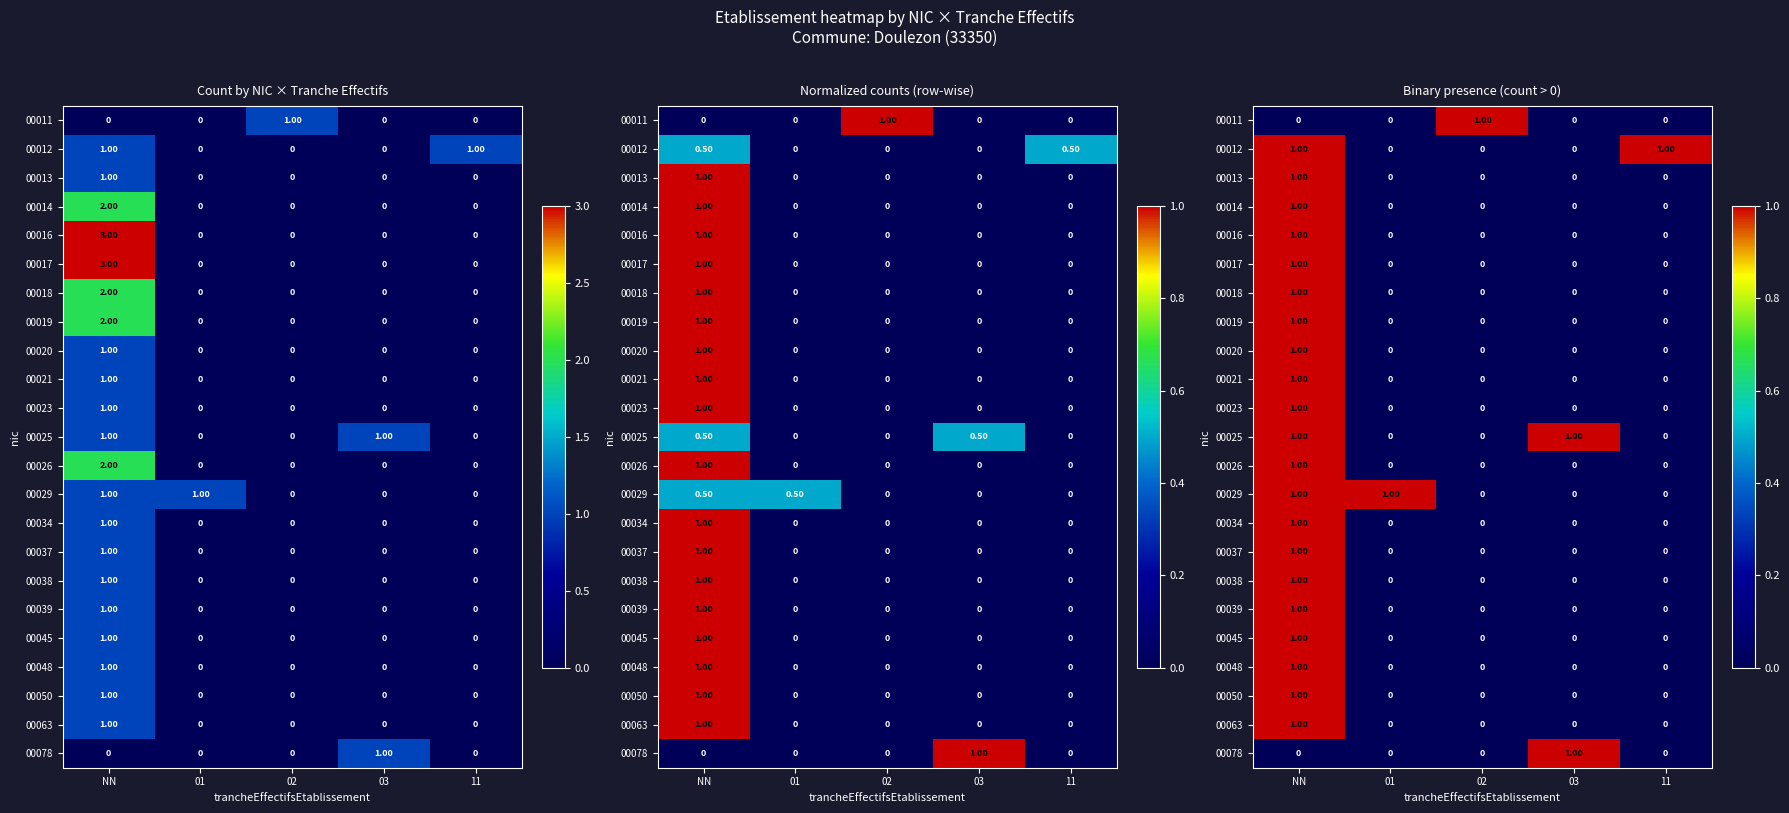

Rank the categories by 00011 value from lowest to highest.

NN, 01, 03, 11, 02